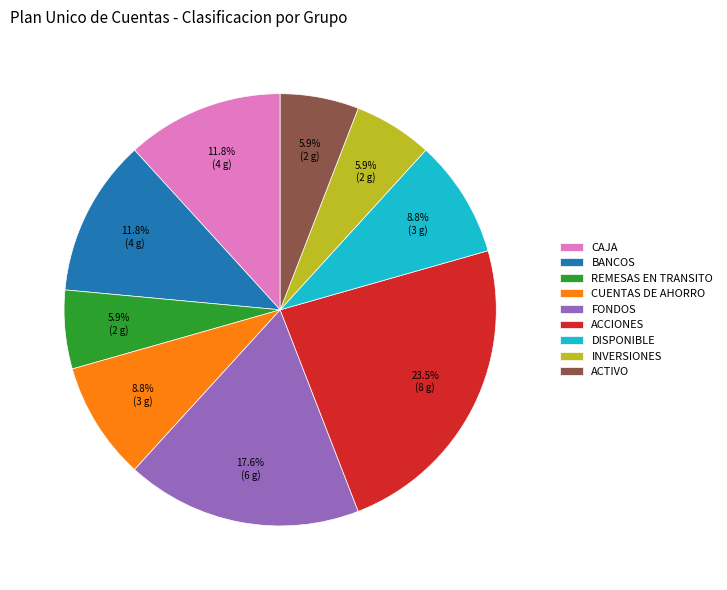

Which slice is the largest?

ACCIONES